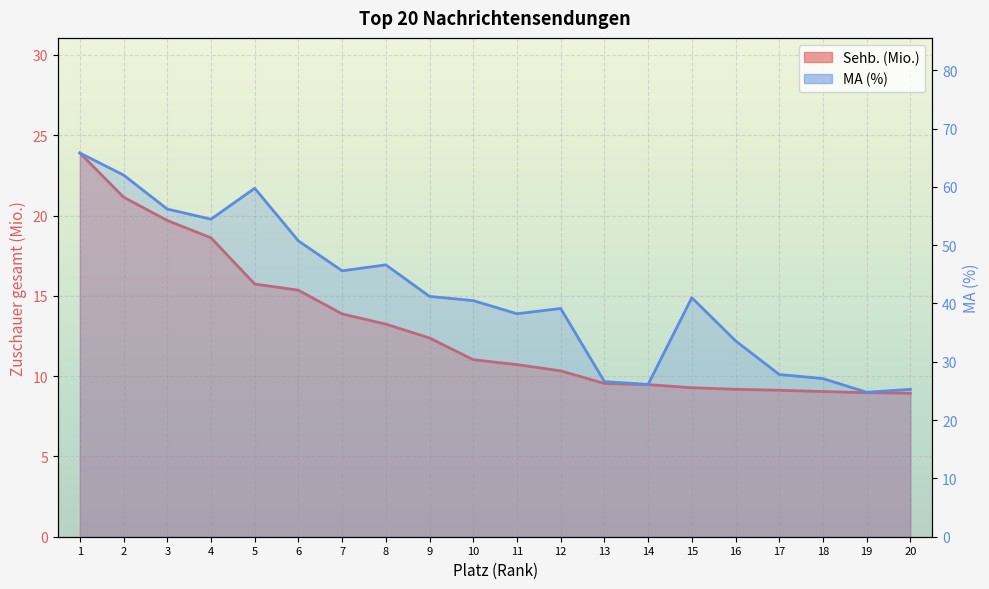

Reading right to left, extract all data points from this chart.

Sehb. (Mio.): 8.9	9.0	9.0	9.1	9.2	9.3	9.5	9.5	10.3	10.7	11.0	12.4	13.2	13.9	15.4	15.7	18.6	19.7	21.1	23.9
MA (%): 25.3	24.8	27.1	27.8	33.6	41.0	26.1	26.6	39.1	38.2	40.5	41.2	46.6	45.6	50.7	59.8	54.5	56.2	62.0	65.8